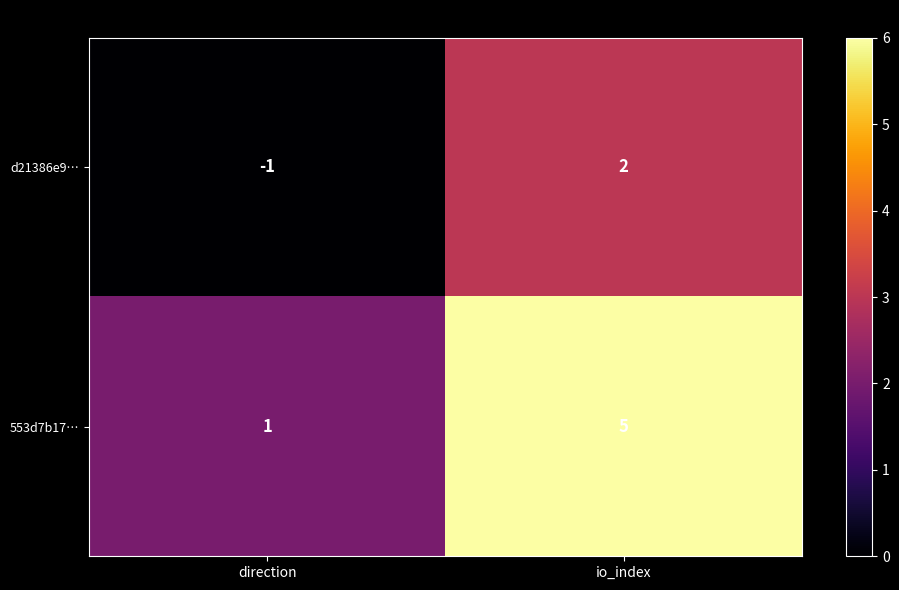

At which category is the sum across all series the highest?

io_index